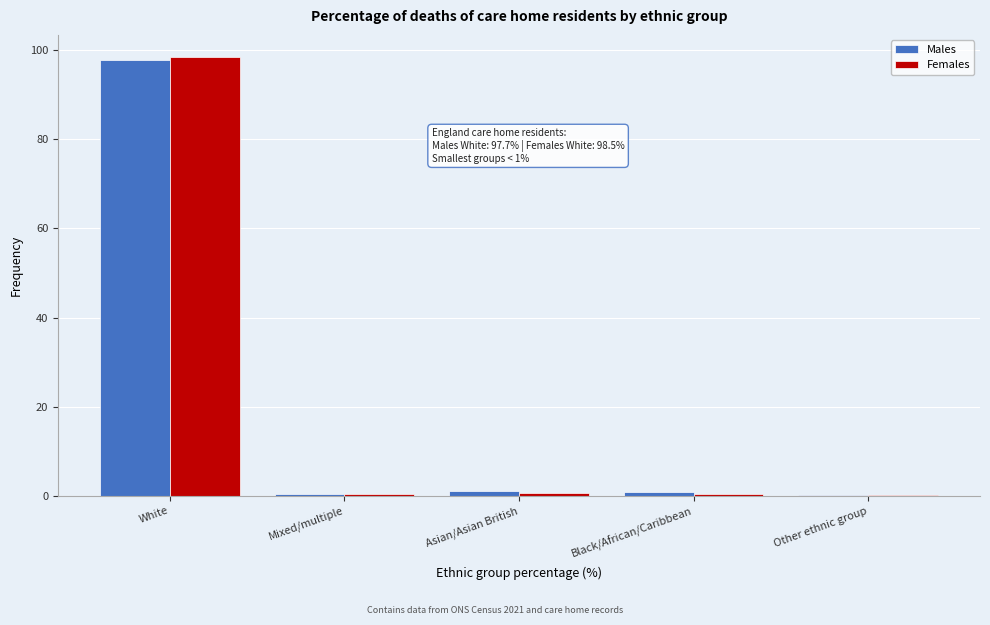

At which category is the sum across all series the highest?

White